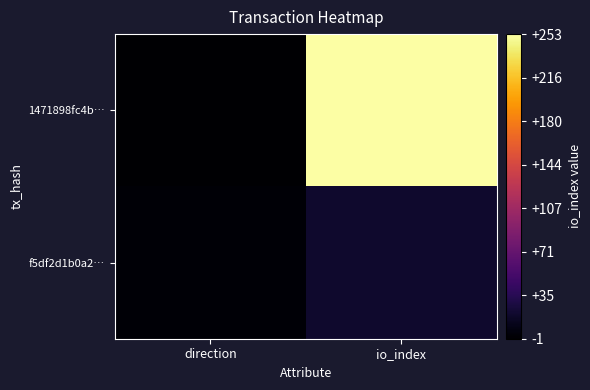

At which category does the chart reach its peak across all series?

io_index